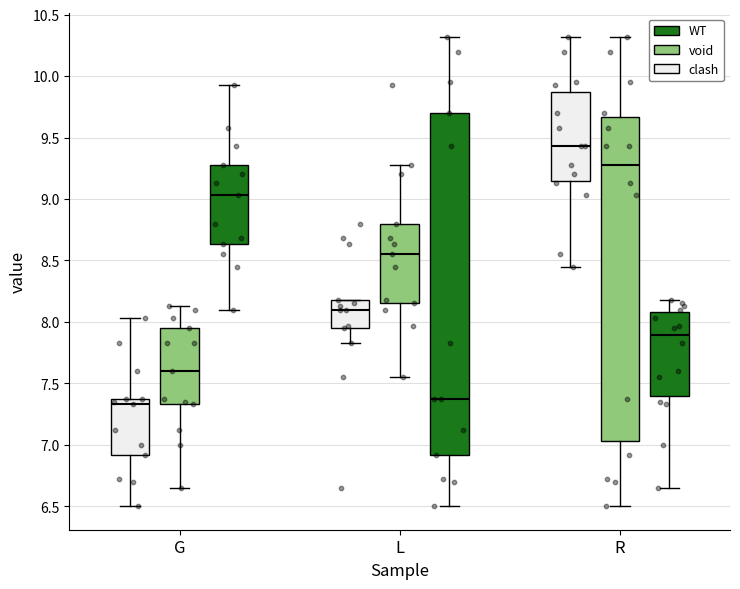

Comparing the boxes themselves (not the whiskers), which one is the tallest?

L (WT)